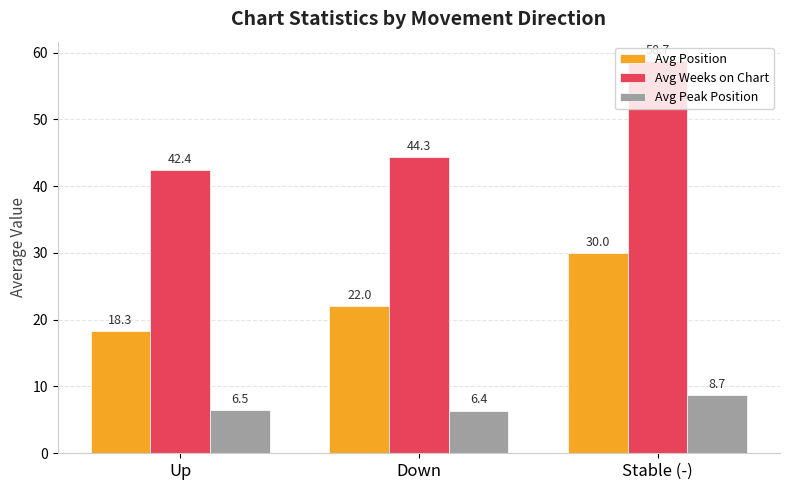

List the series in order of their peak value, lowest first.

Avg Peak Position, Avg Position, Avg Weeks on Chart